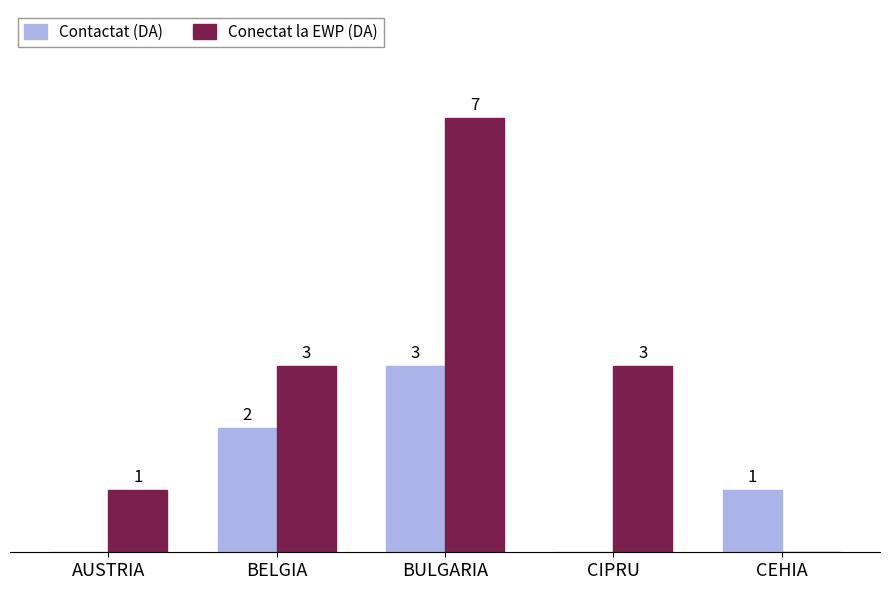

Where is Contactat (DA) nearest to the value 1?

CEHIA